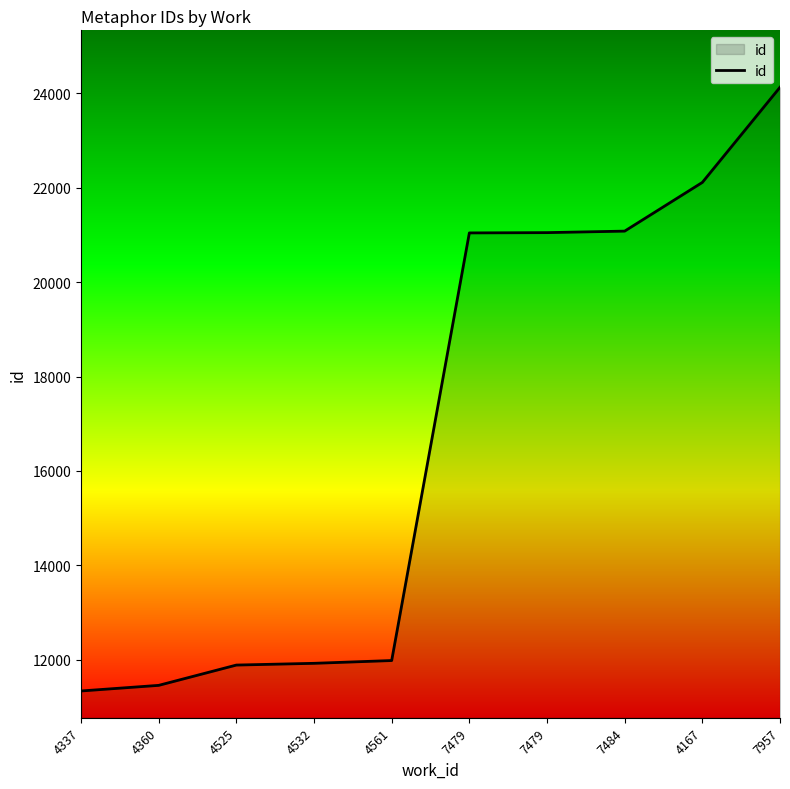

What is the change in value from 4337 to 7479?

+9712